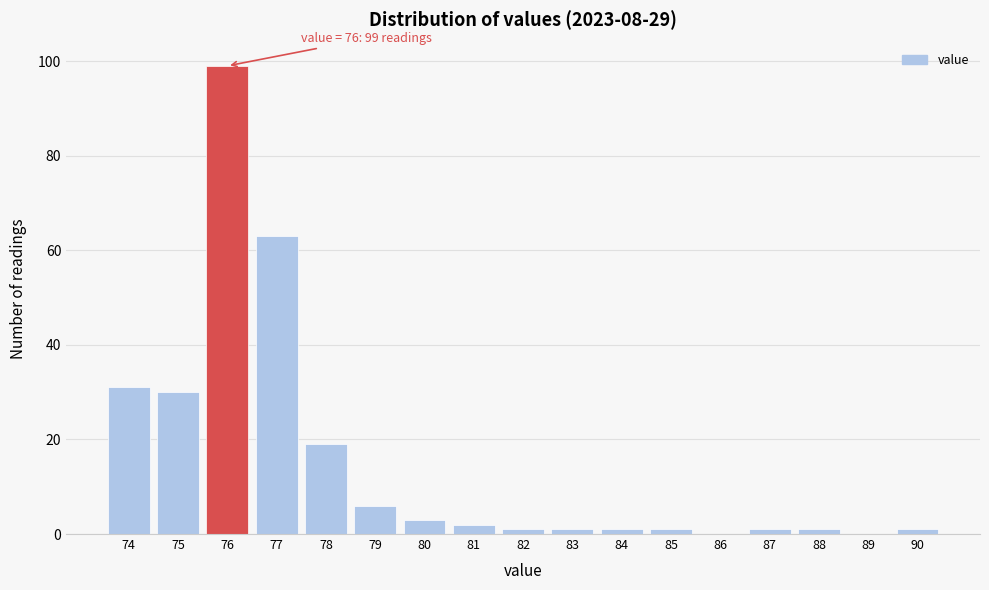

Reading left to right, transcribe all the data shown in this chart.

74=31	75=30	76=99	77=63	78=19	79=6	80=3	81=2	82=1	83=1	84=1	85=1	86=0	87=1	88=1	89=0	90=1